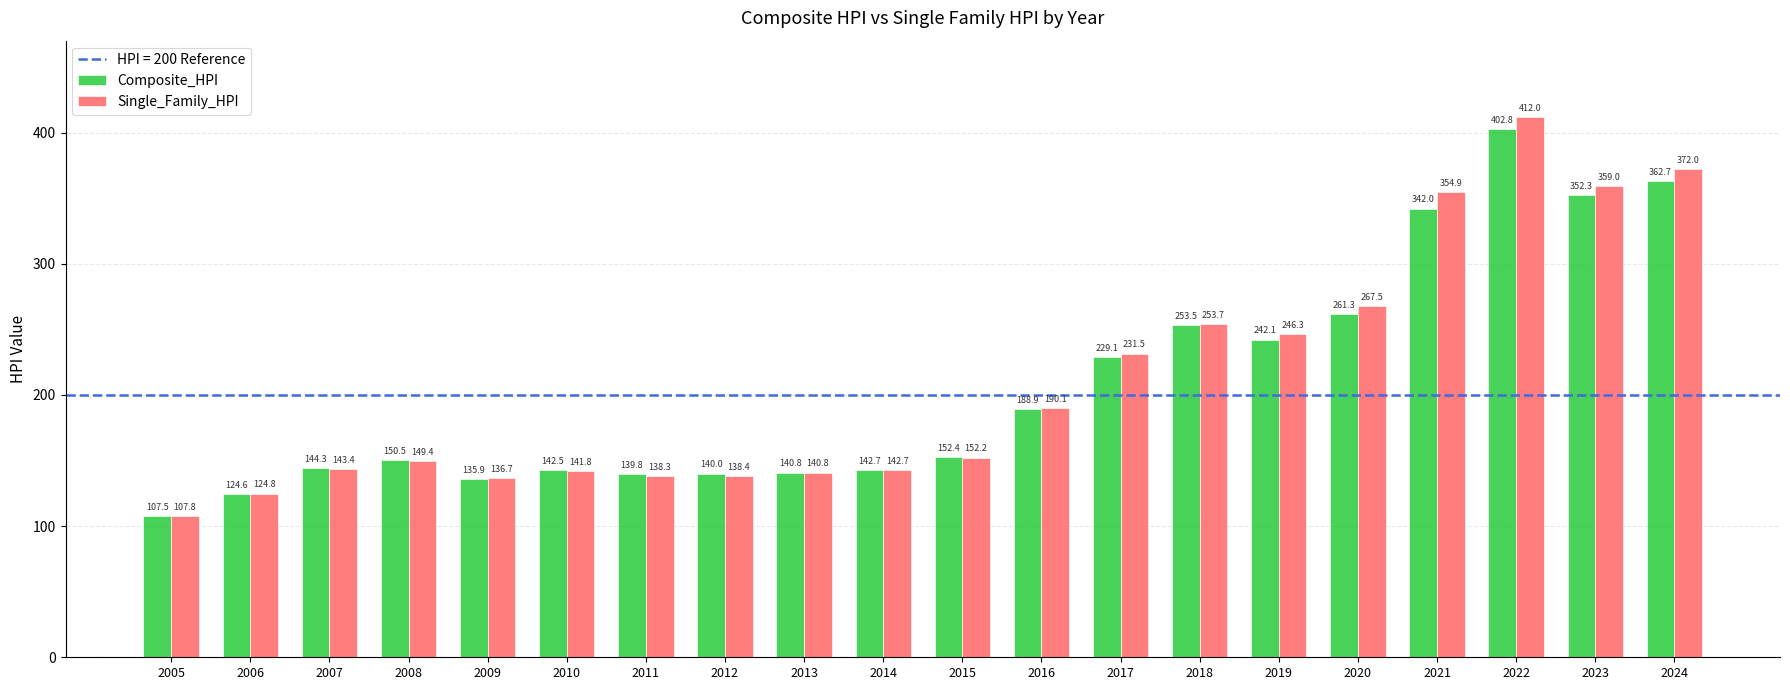

How many series are shown in this chart?

2